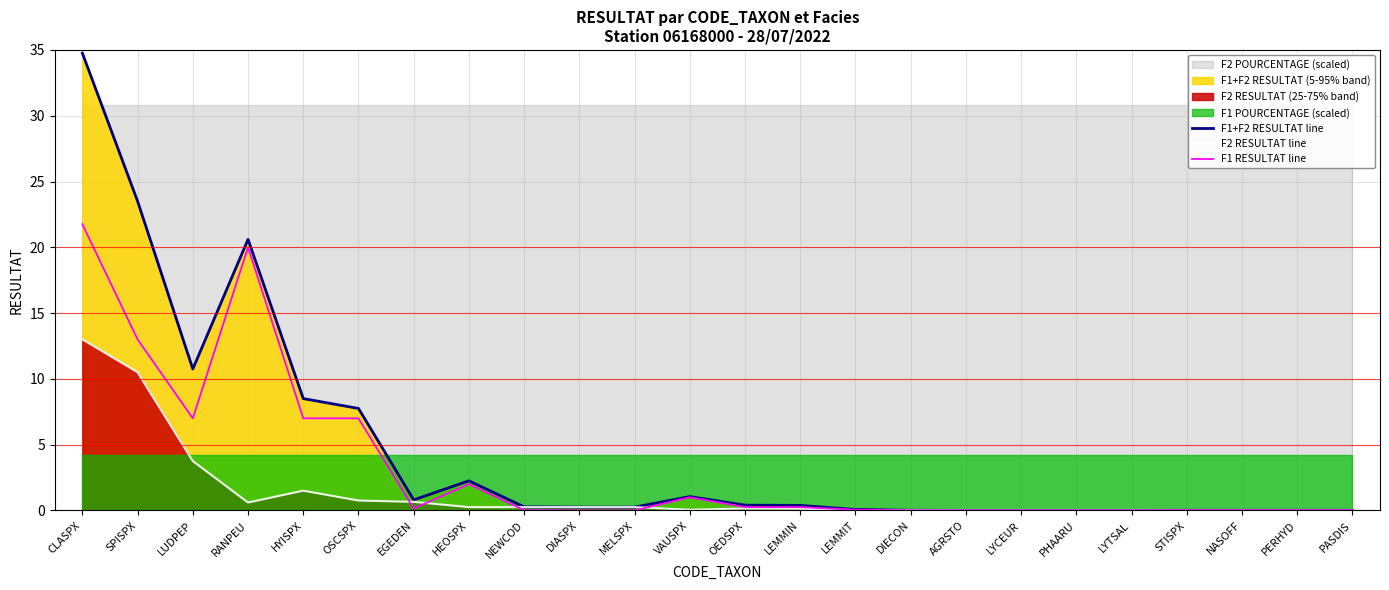

Which category has the highest value in the F1+F2 RESULTAT line series?

CLASPX